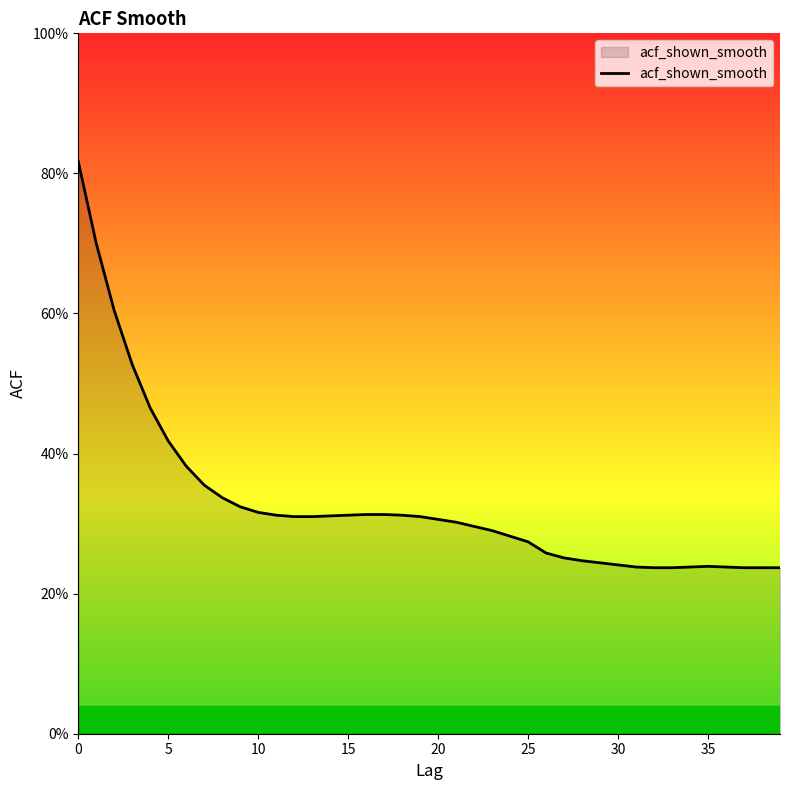

What is the average value?

0.3